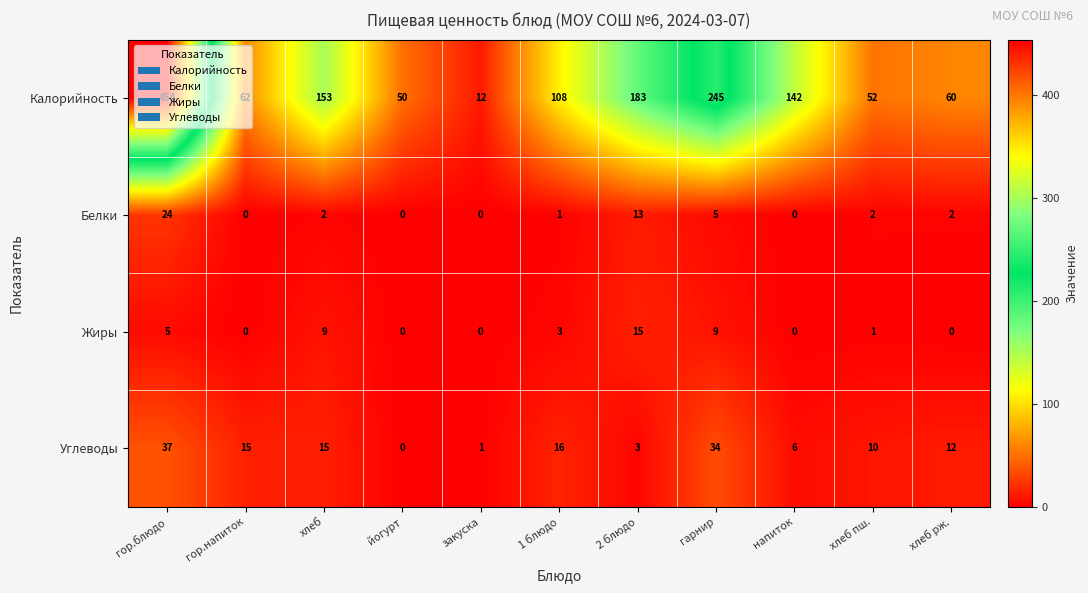

Which series has the largest range (max minus min)?

Калорийность